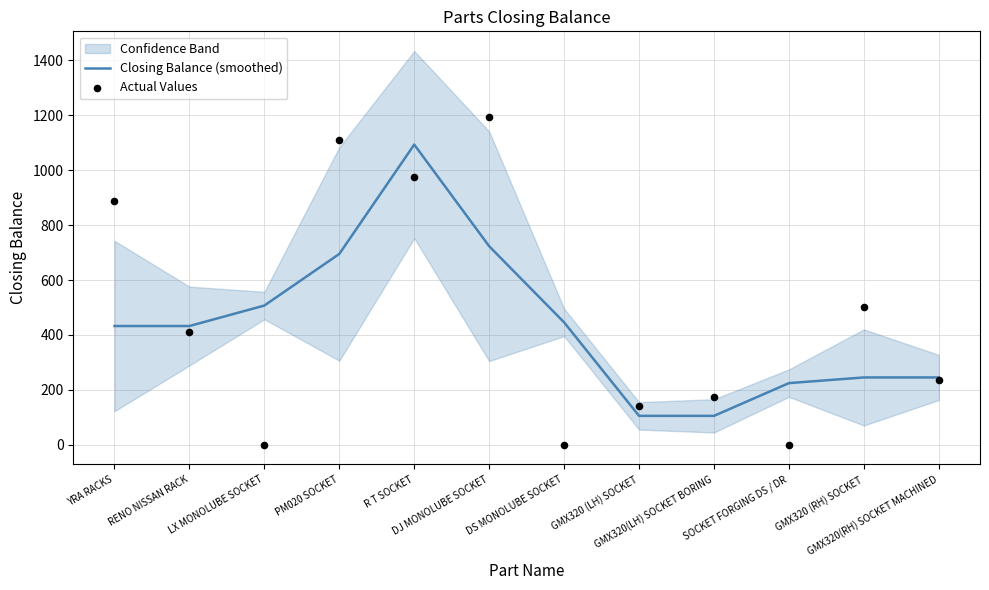

What is the total value across all series at RENO NISSAN RACK?

842.3